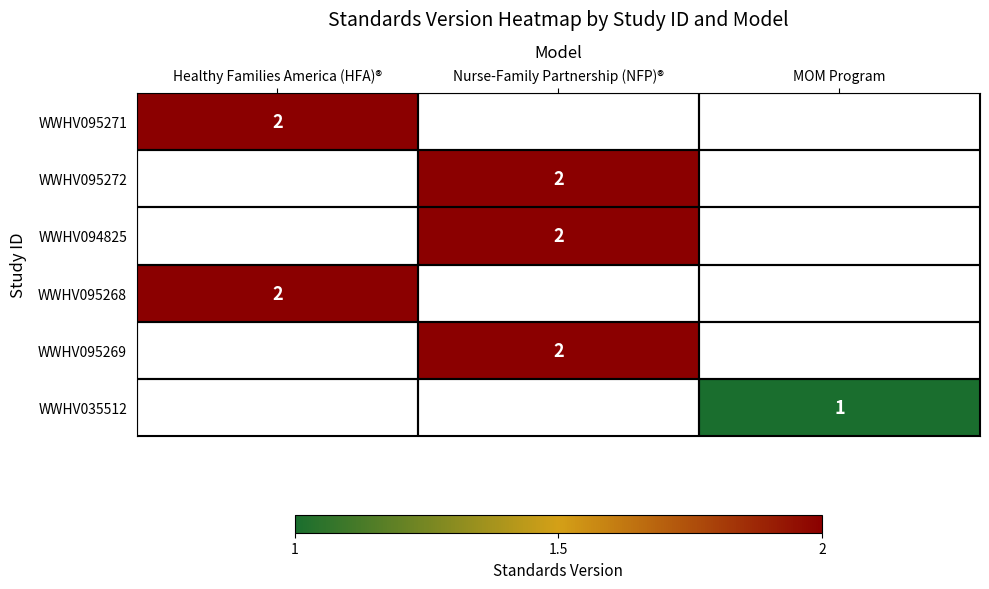

How many distinct data groups are displayed?

6